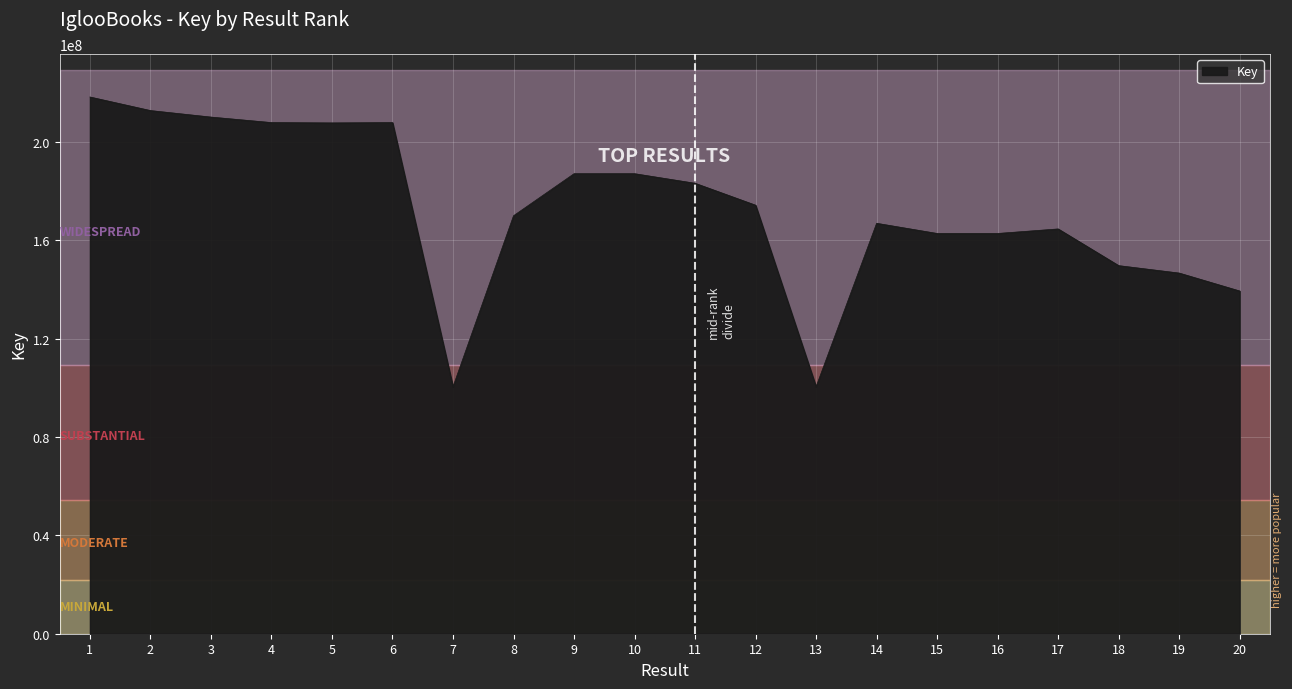

Is it true that the value at 15 is 162695135?

True